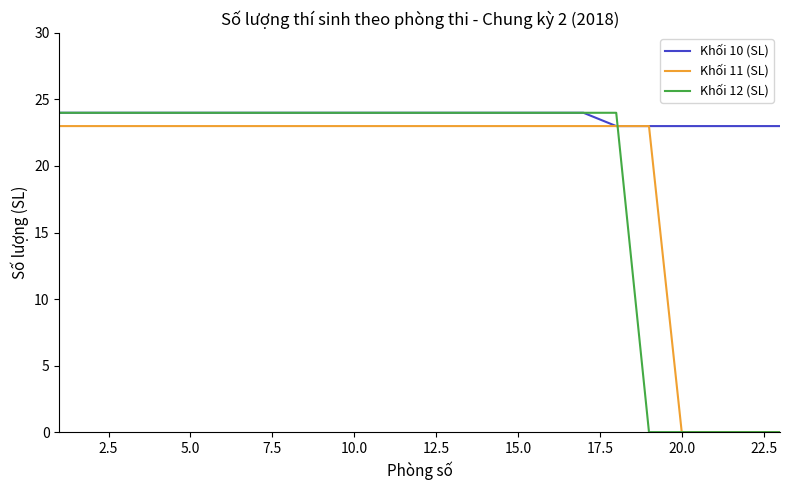

Which series has the largest total across all categories?

Khối 10 (SL)